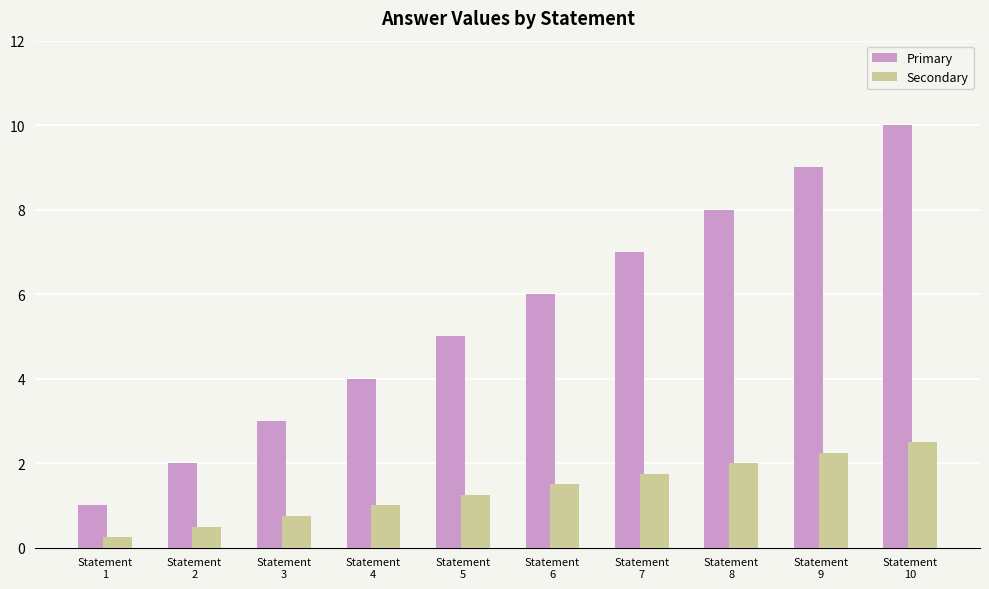

What is the minimum value for Primary?

1.0